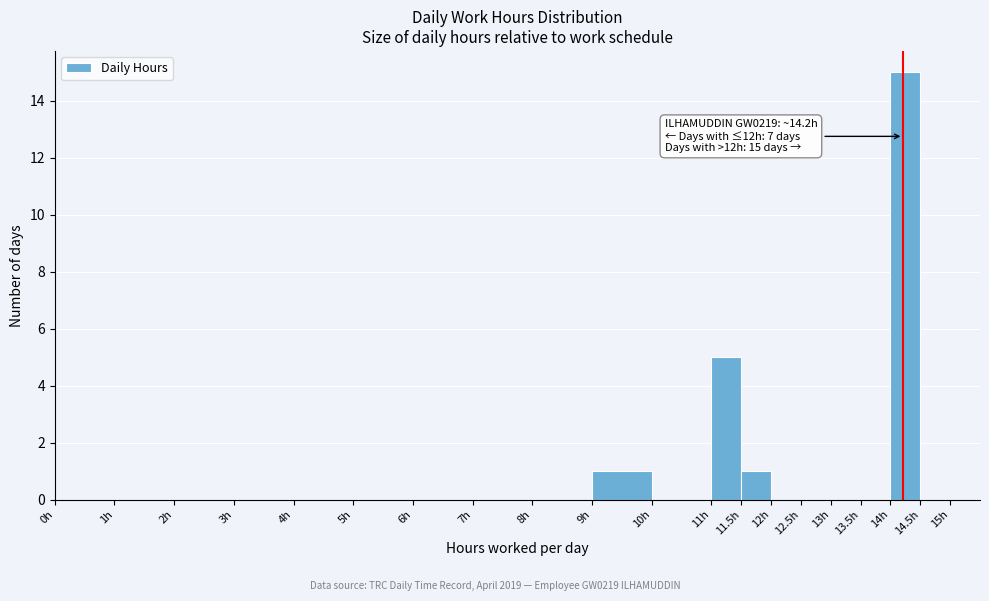

Which range on the x-axis has the tallest bar?

14.0 to 14.5